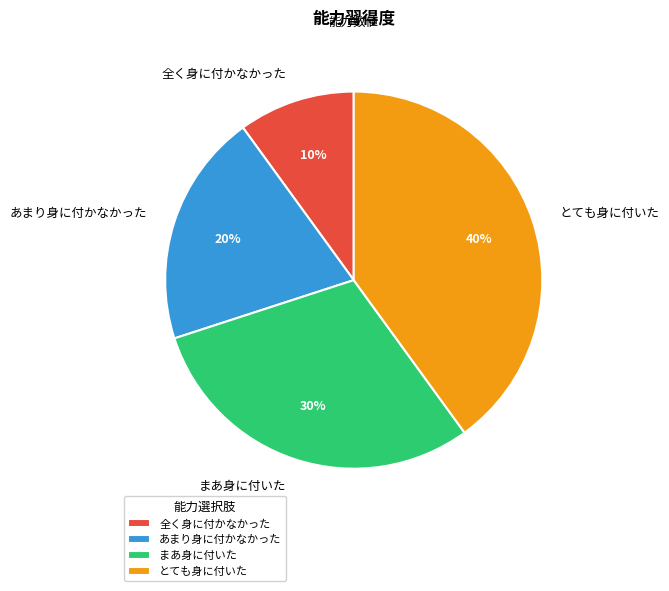

To the nearest percent, what is the average slice percentage?

25%